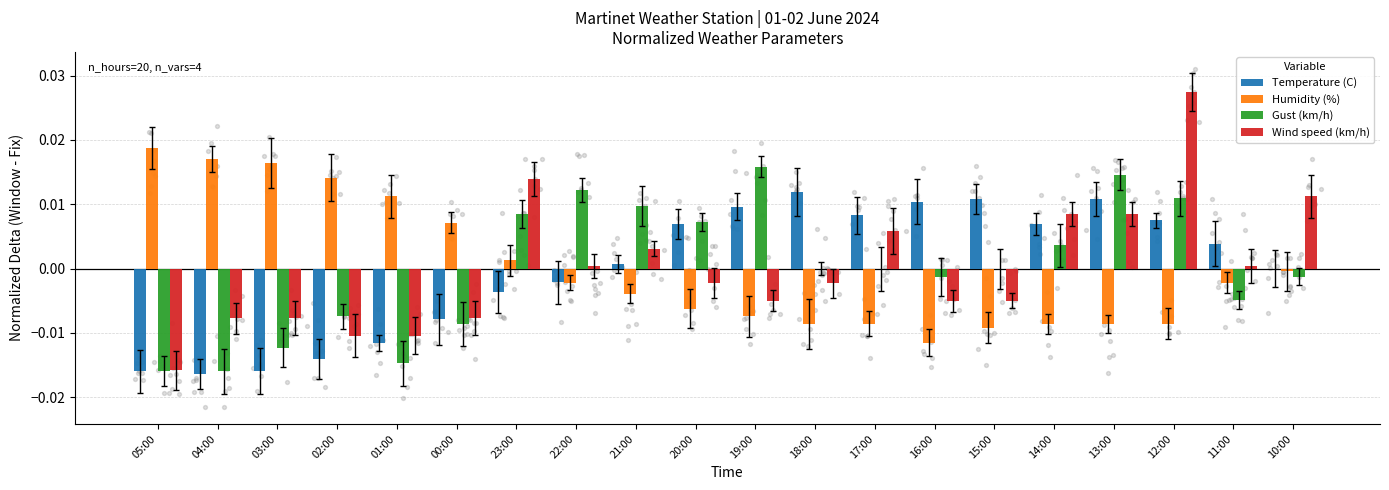

Is the value of Temperature (C) at 01:00 greater than the value of Wind speed (km/h) at 22:00?

No